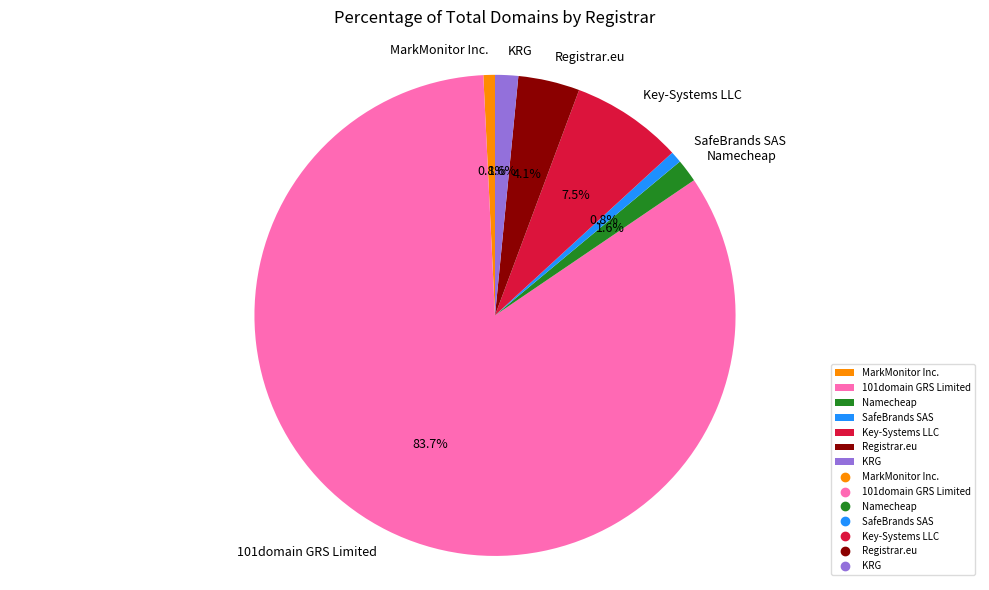

How many segments does this pie chart have?

7